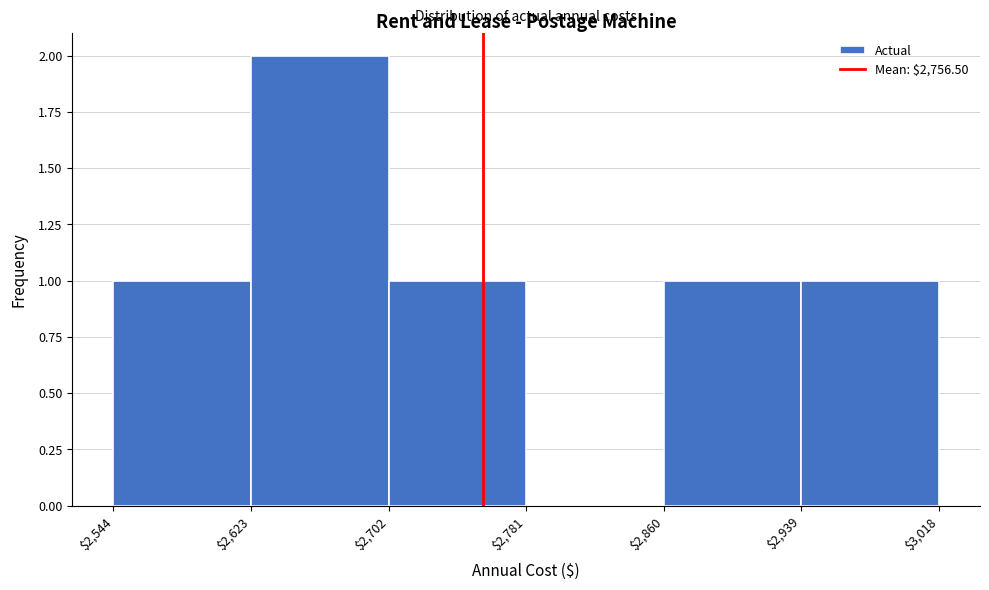

How tall is the bar that spans $2,623 to $2,702 on the x-axis? The values are not printed on the chart, so give them approximately, as read against the axis.

2